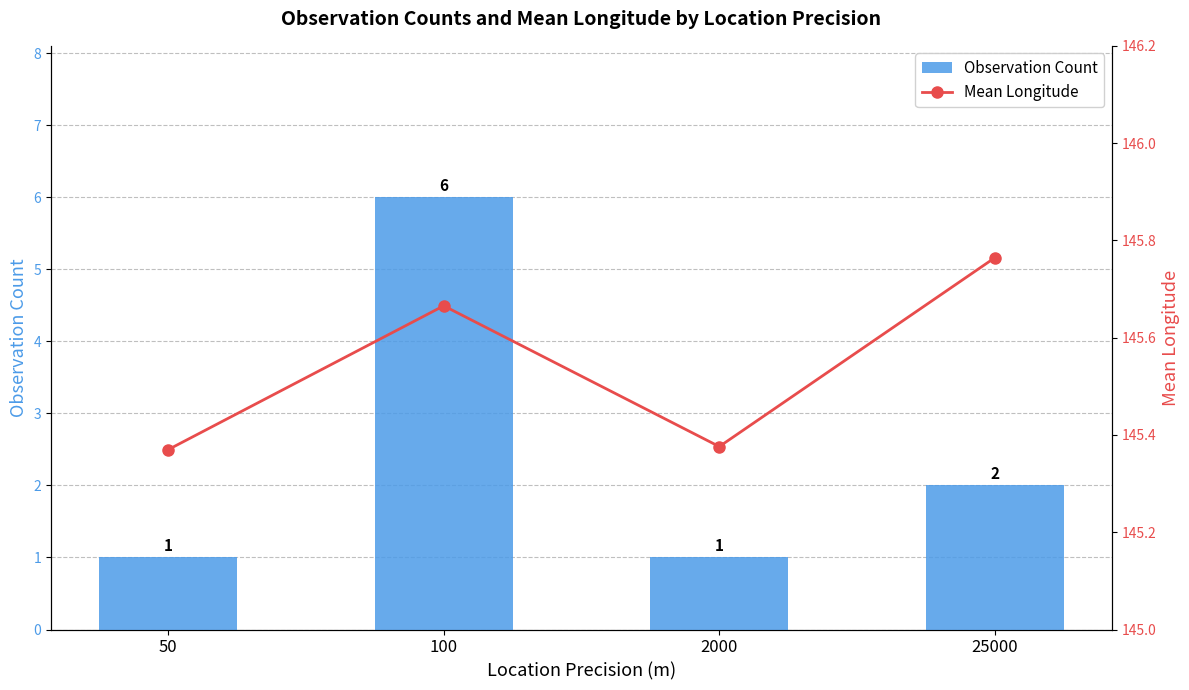

Rank the series by their average value, from lowest to highest.

Observation Count, Mean Longitude